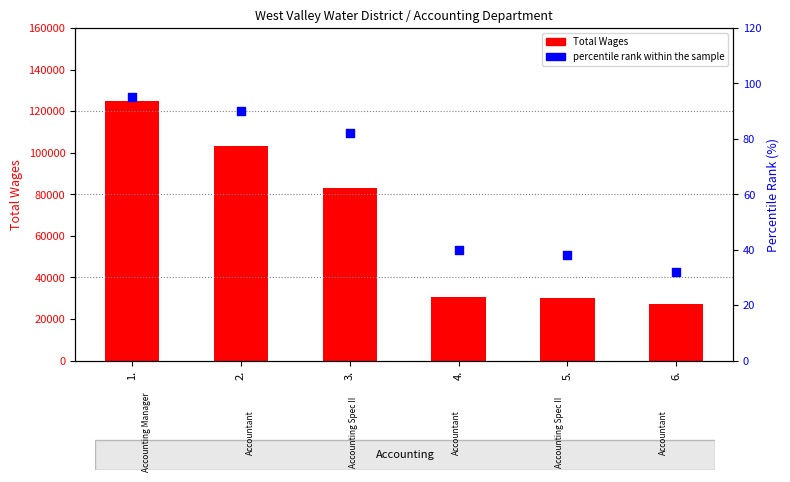

At which category is the sum across all series the highest?

1.